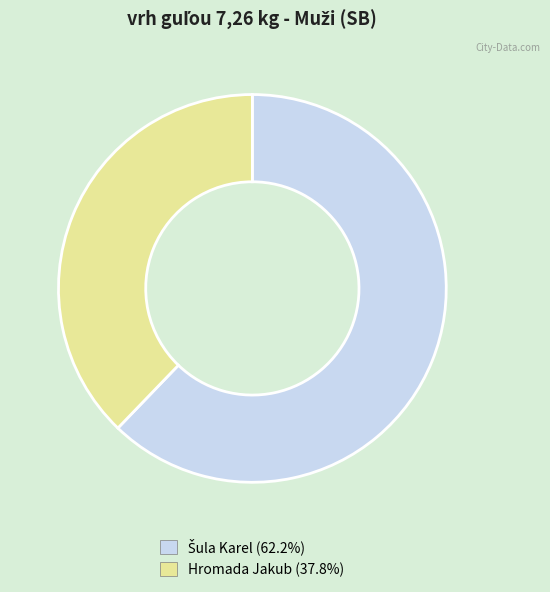

Which category has the smallest portion of the pie?

Hromada Jakub